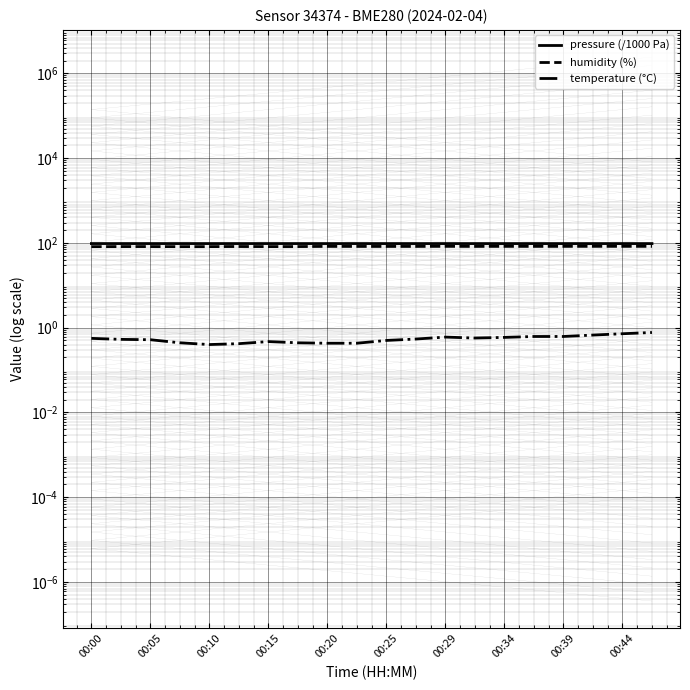

What is the minimum value for temperature (°C)?

0.4